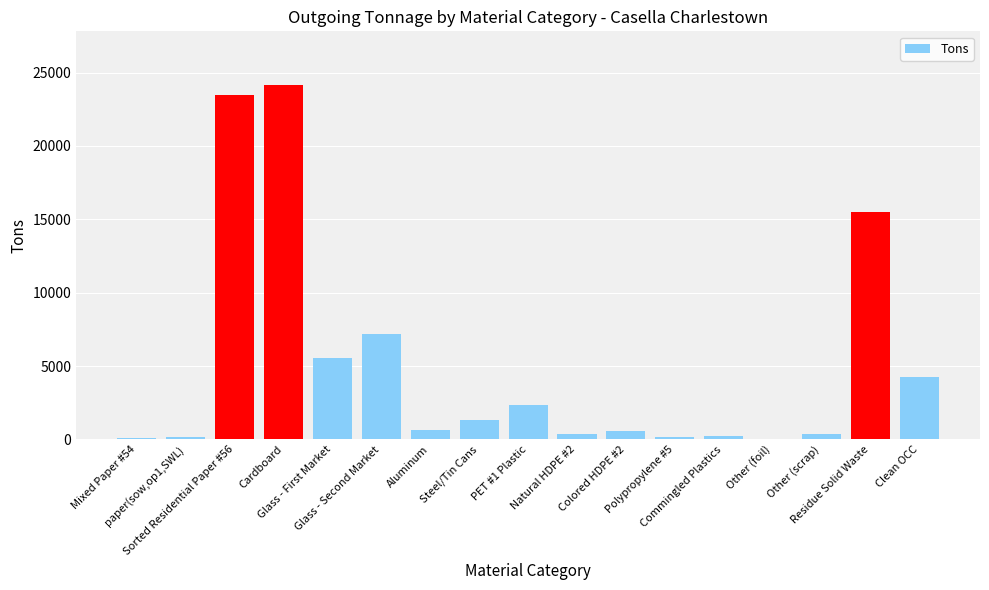

What is the greatest value displayed?

24184.6